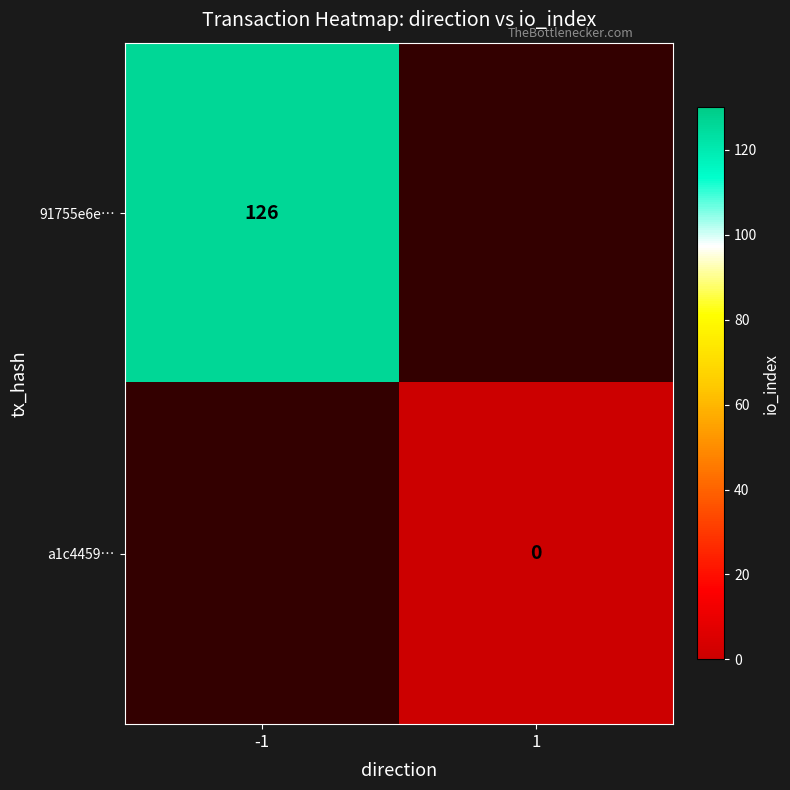

How many data points does each series have?

2